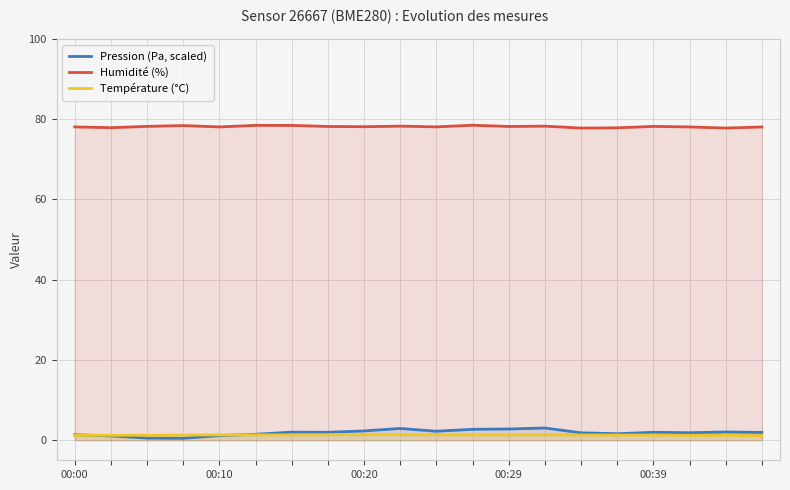

The value of Humidité (%) at 00:39 is 78.1. True or false?

True